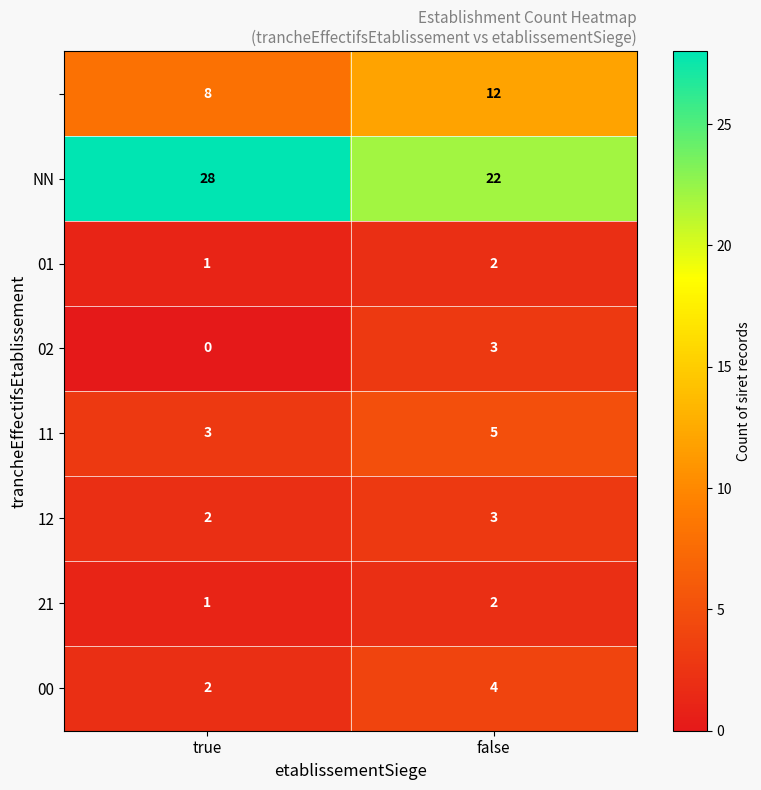

What is the total value across all series at false?

53